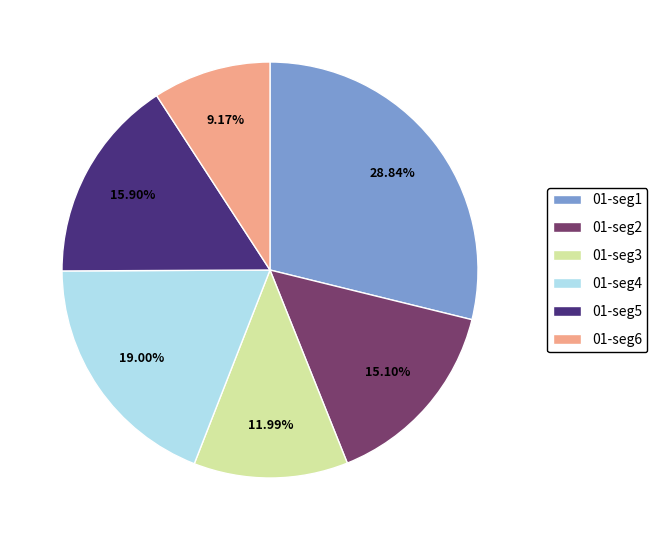

How many segments does this pie chart have?

6